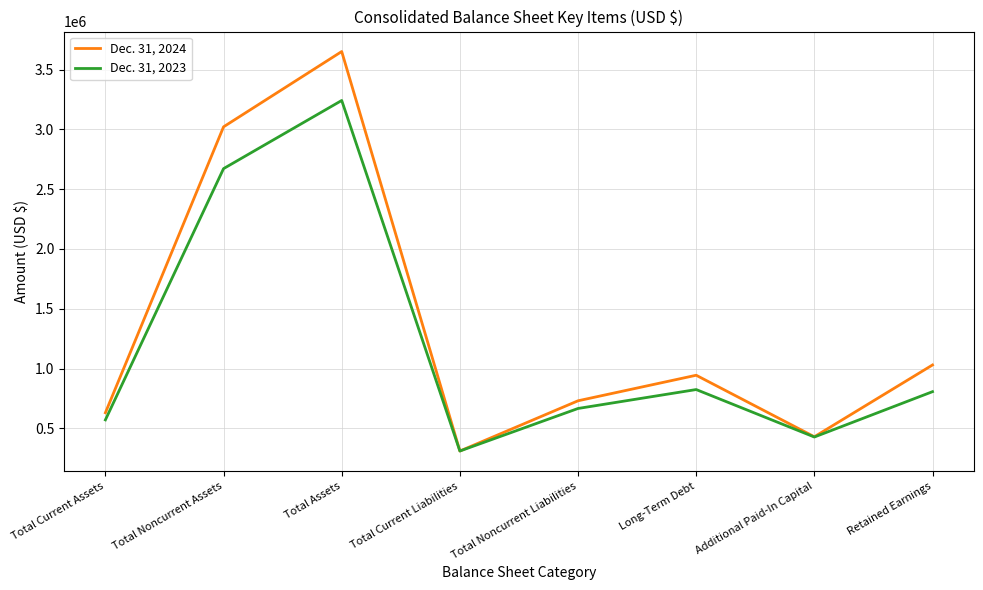

Where is Dec. 31, 2023 nearest to the value 1776162?

Total Noncurrent Assets